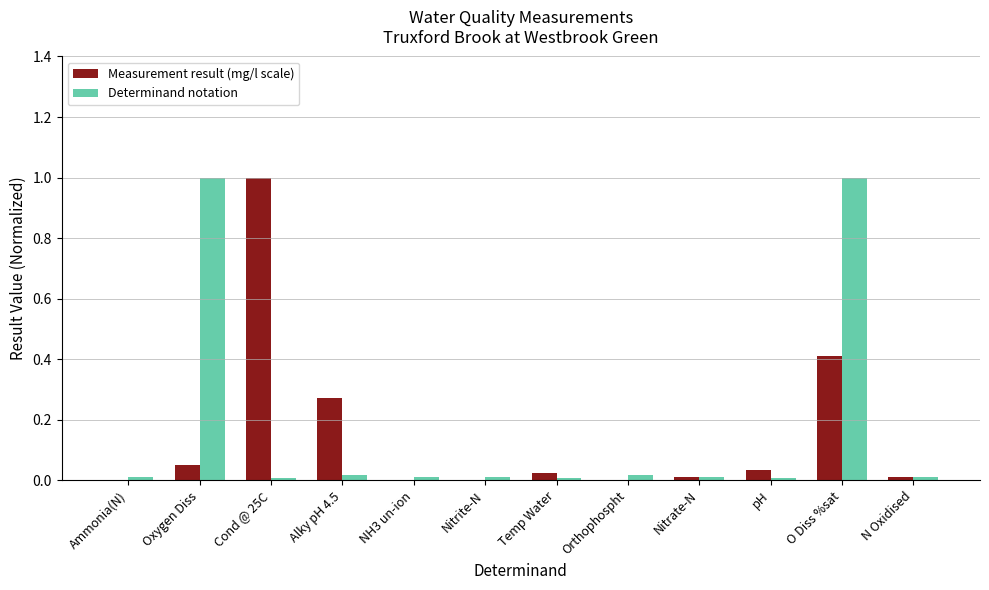

Is it true that Measurement result (mg/l scale) equals 0.0 at N Oxidised?

True